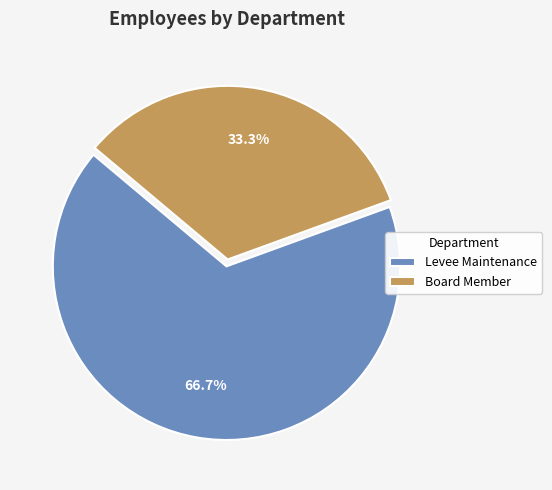

Count the number of slices in the pie.

2